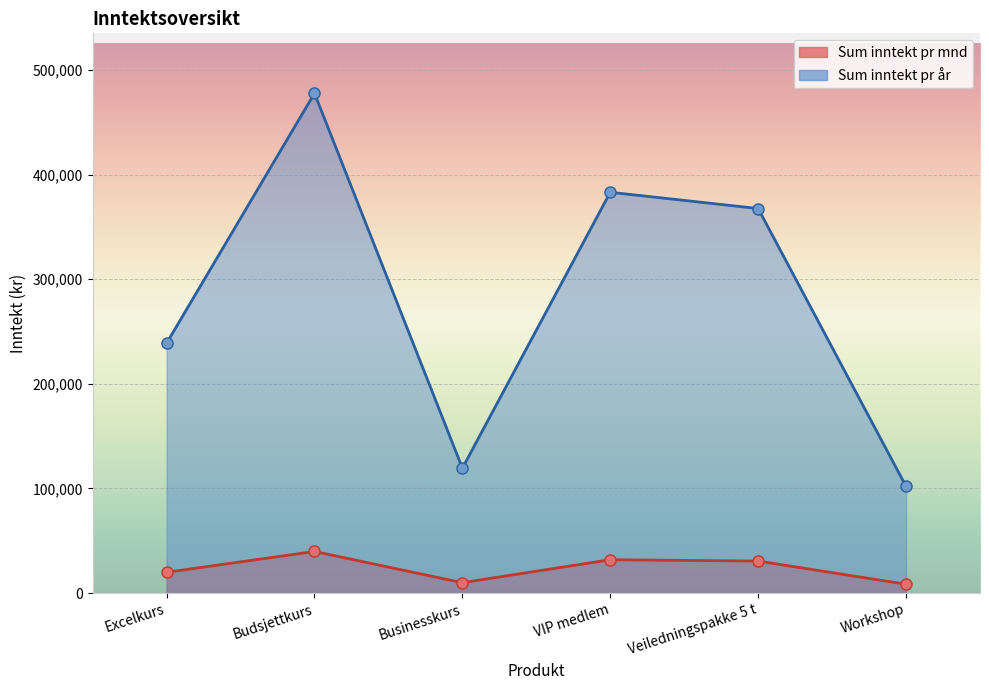

How many interior local valleys does the Sum inntekt pr mnd series have?

1